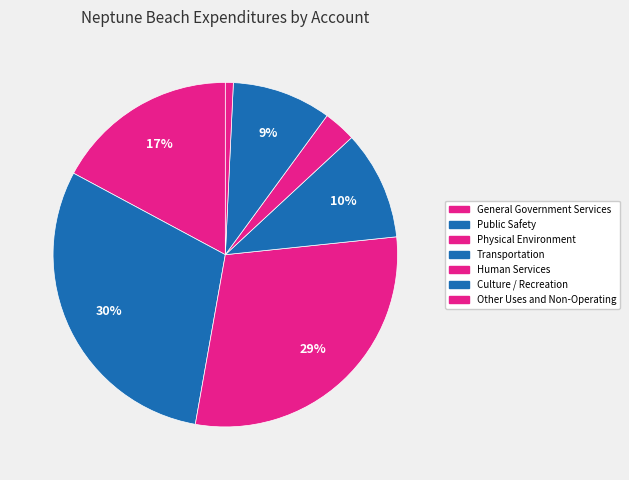

Does Transportation account for over 50% of the chart?

No